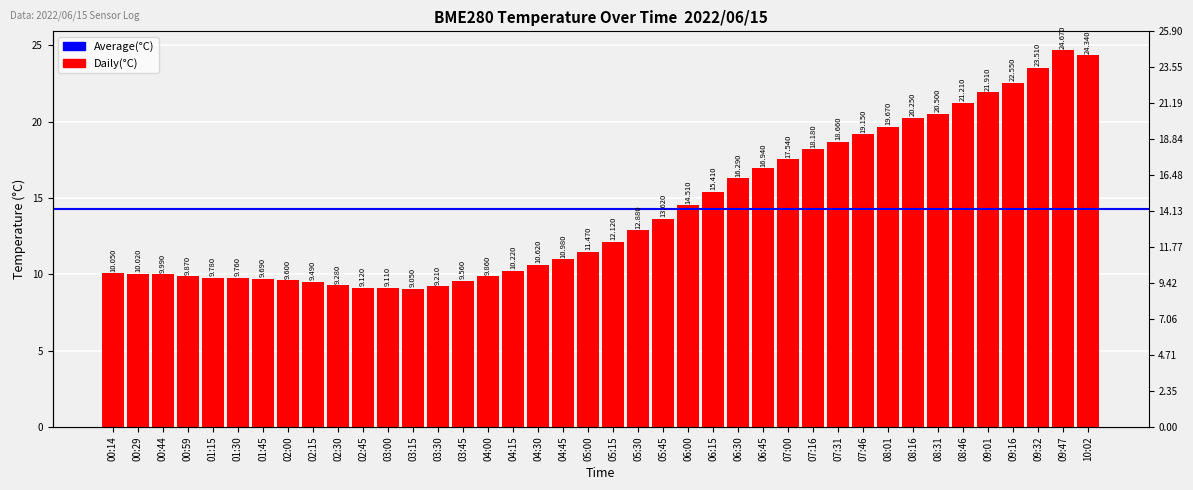

Does the chart contain any negative values?

No